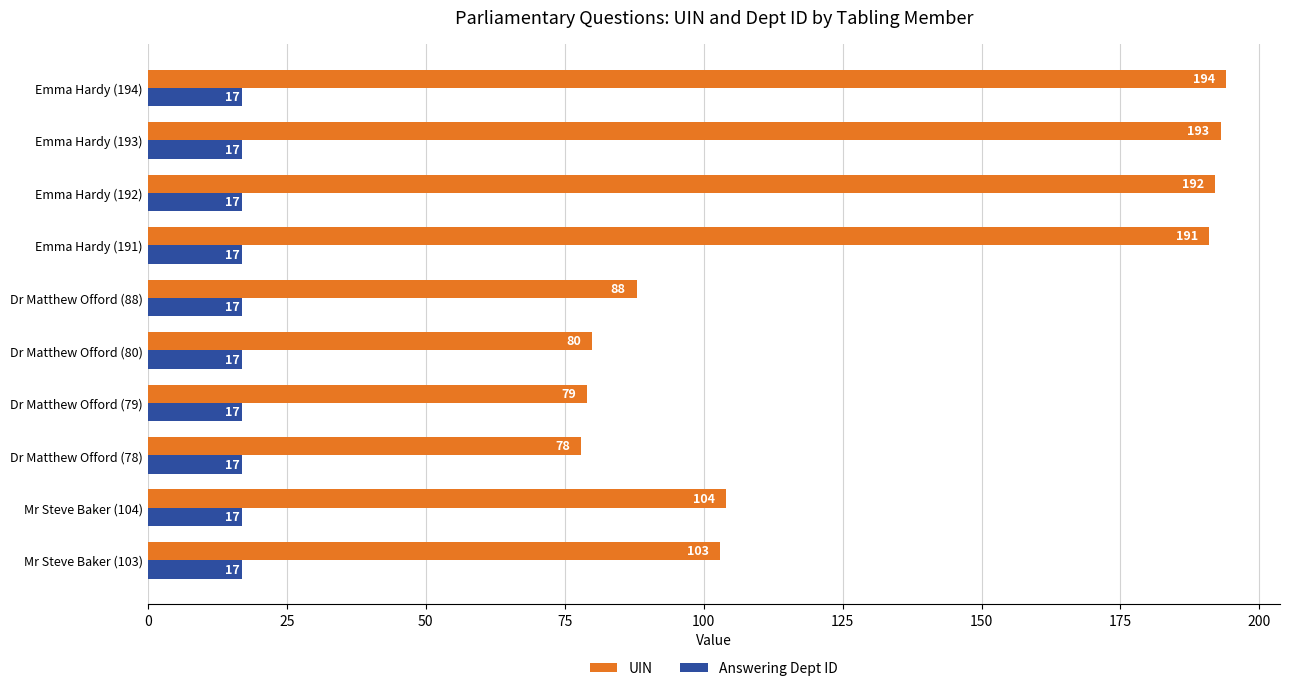

What is the sum of all Answering Dept ID values?

170